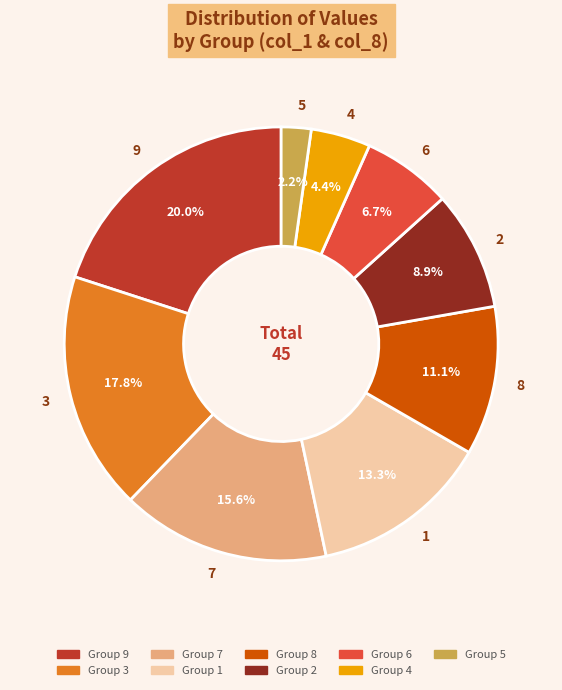

To the nearest percent, what percentage of the pie is 2?

9%